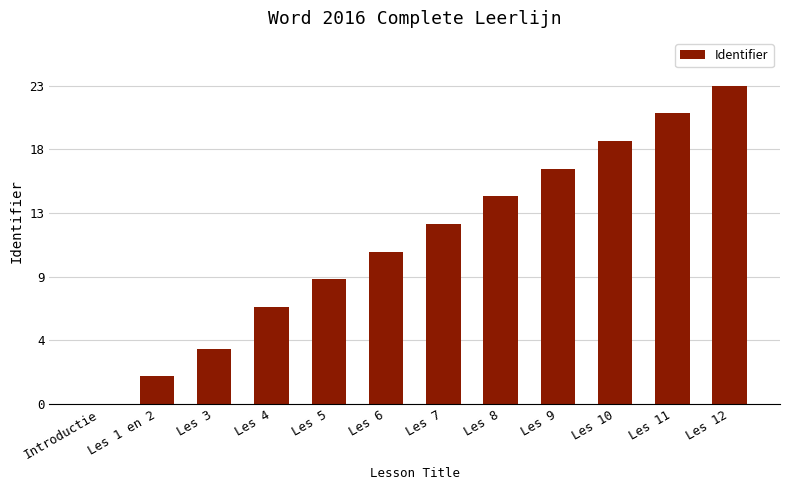

What is the sum of the values at Les 4 and Les 12?

30